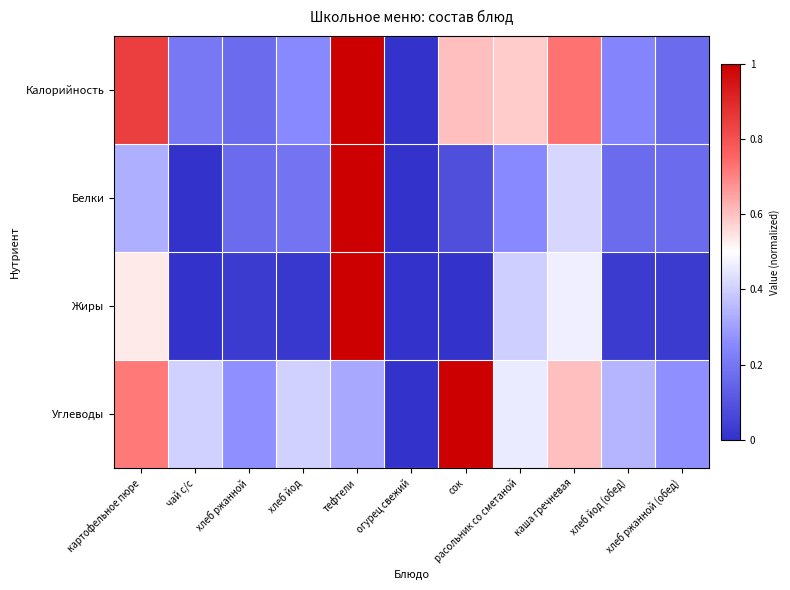

At картофельное пюре, list the series in order from smallest to largest.

Белки, Жиры, Углеводы, Калорийность